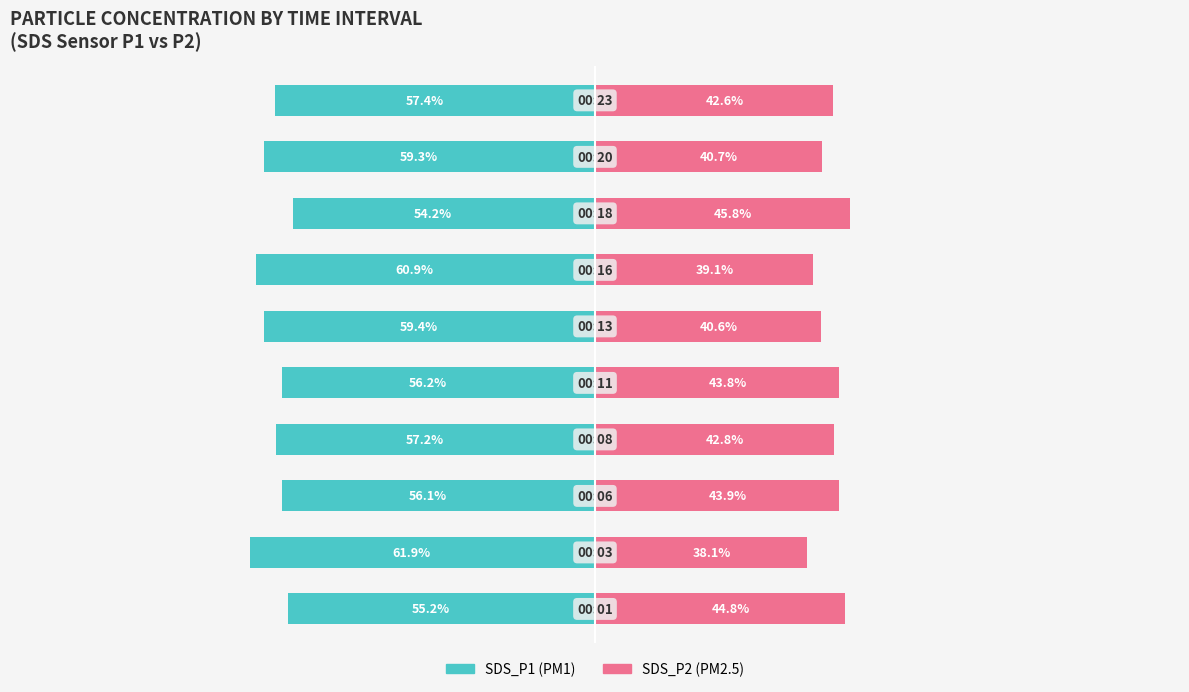

True or false: SDS_P2 has a value of 43.9 at 2.

True